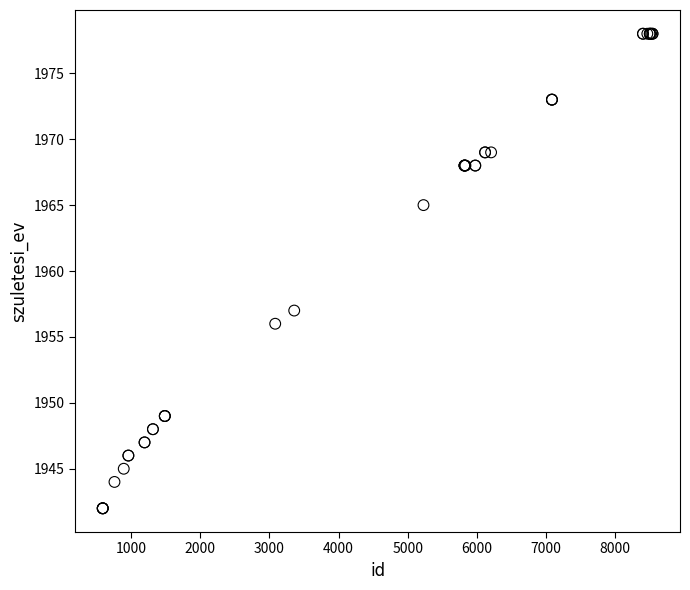

What Y value in the scatter plot is closest to 1960?

1957